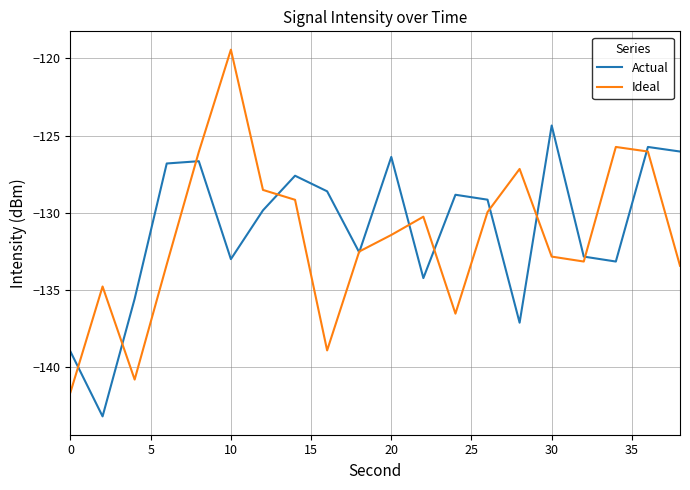

What is the smallest value displayed?

-143.2